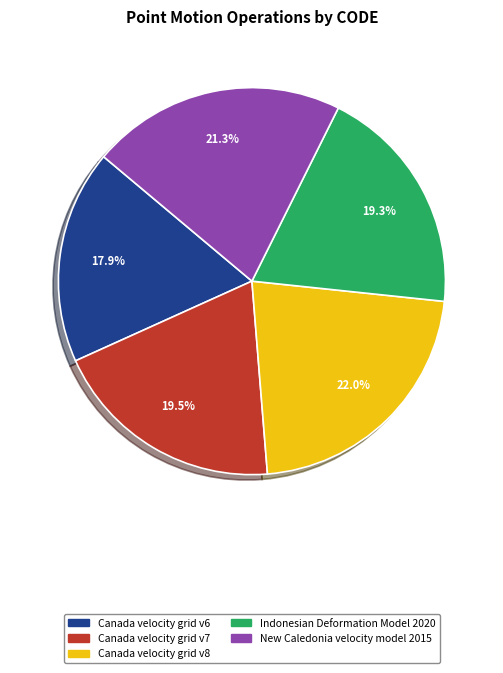

Which category has the biggest portion of the pie?

Canada velocity grid v8